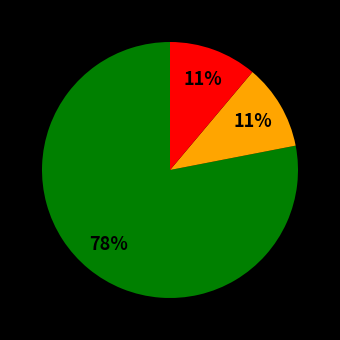

To the nearest percent, what is the average slice percentage?

33%